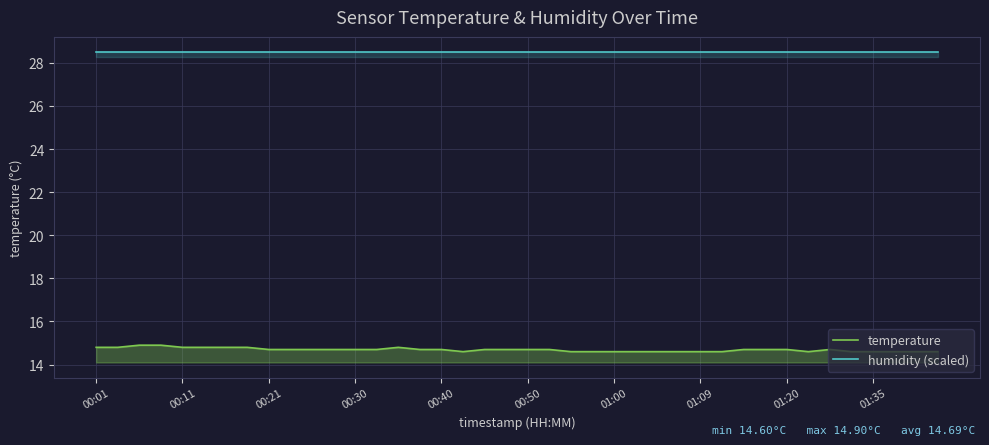

At 26, list the series in order from largest to smallest.

humidity (scaled), temperature